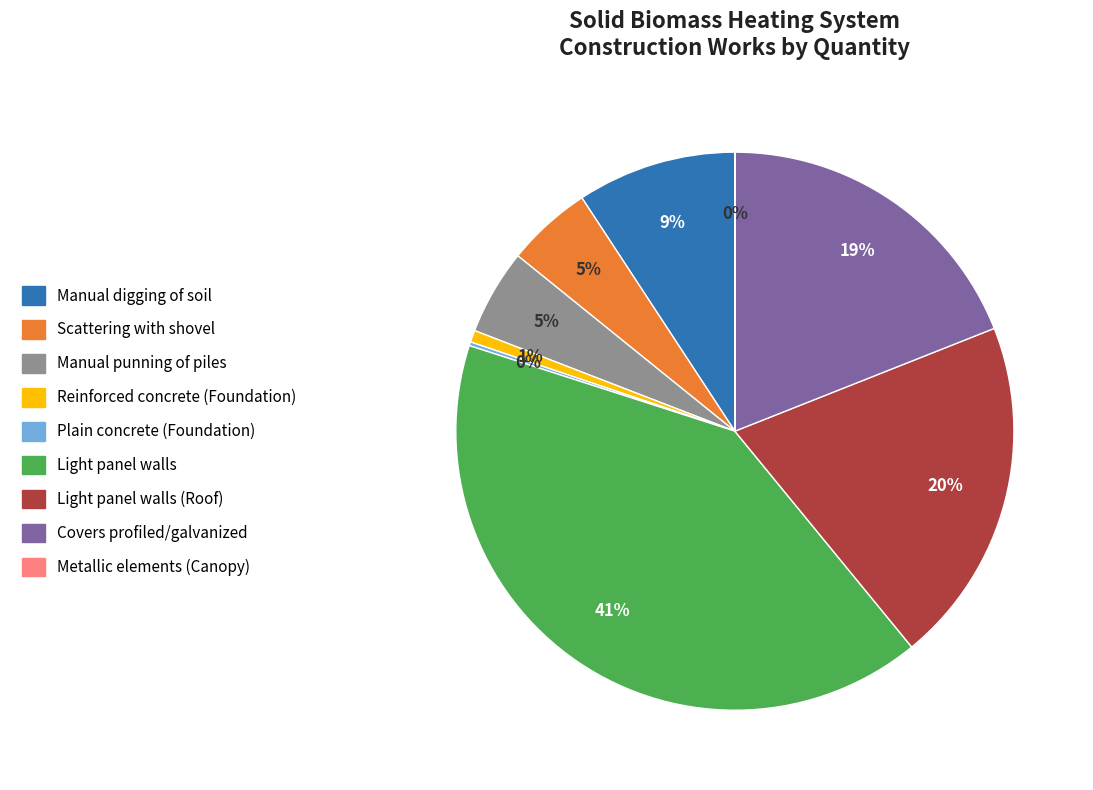

The Manual punning of piles slice represents 5% of the pie. True or false?

True